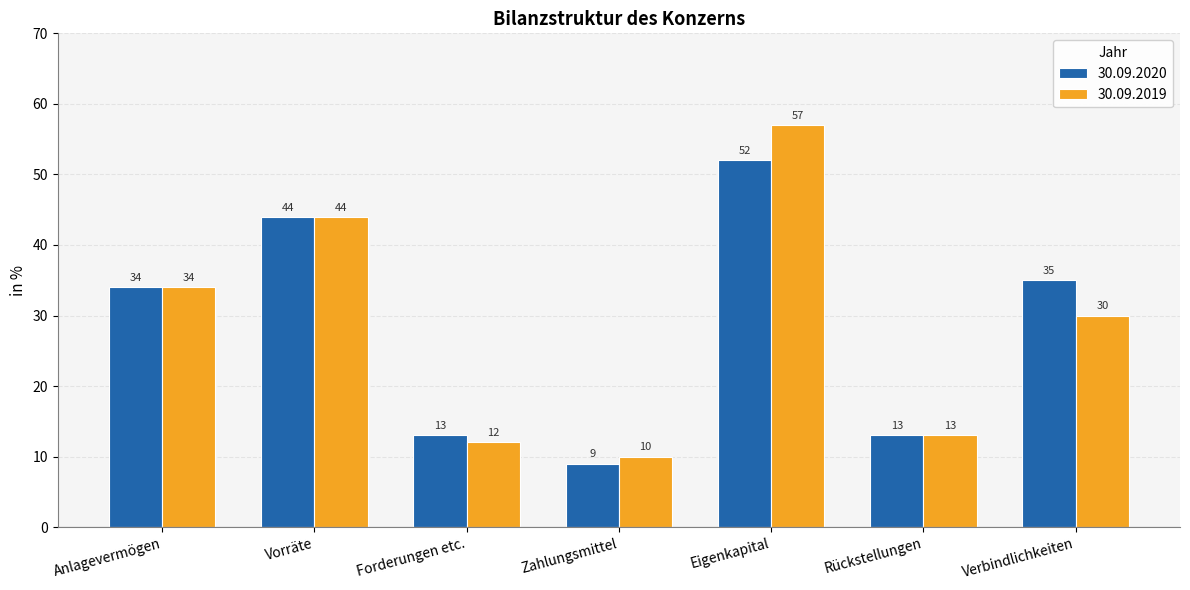

Is it true that 30.09.2019 equals 17 at Anlagevermögen?

False